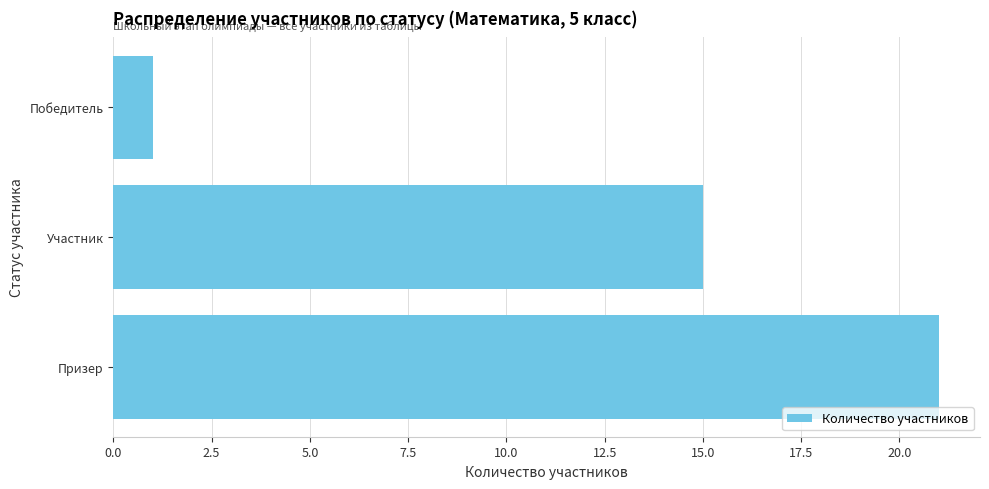

What is the smallest value displayed?

1